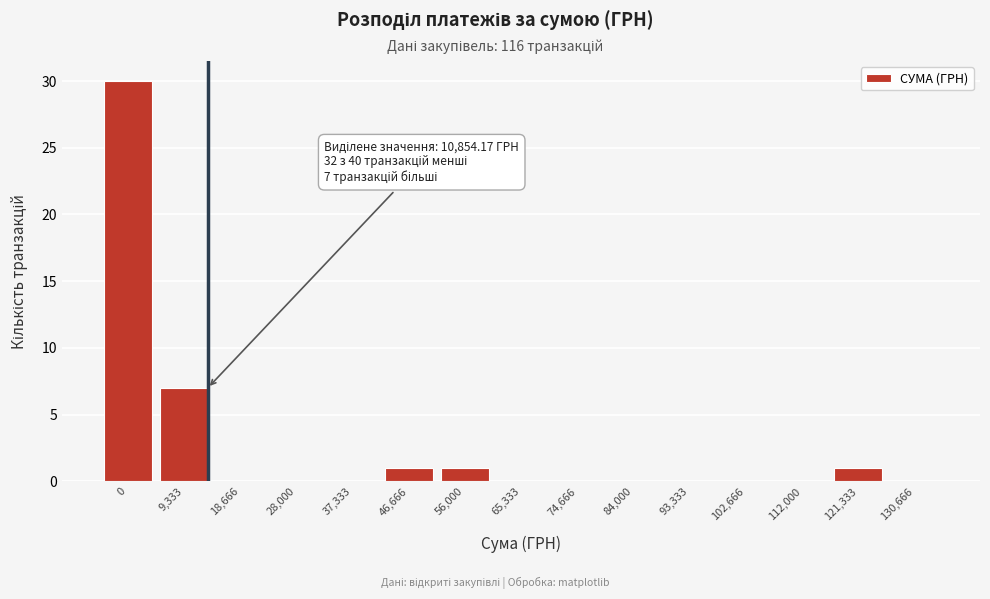

Reading left to right, list all the values displayed in this chart.

0=30	9,333=7	18,666=0	28,000=0	37,333=0	46,666=1	56,000=1	65,333=0	74,666=0	84,000=0	93,333=0	102,666=0	112,000=0	121,333=1	130,666=0